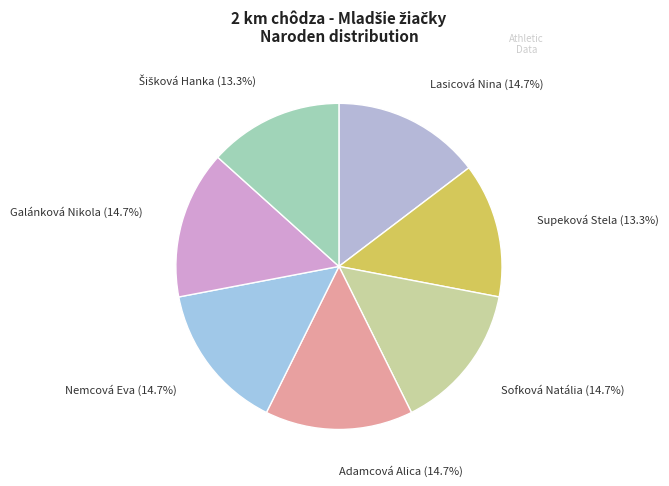

Is Galánková Nikola the majority of the pie?

No